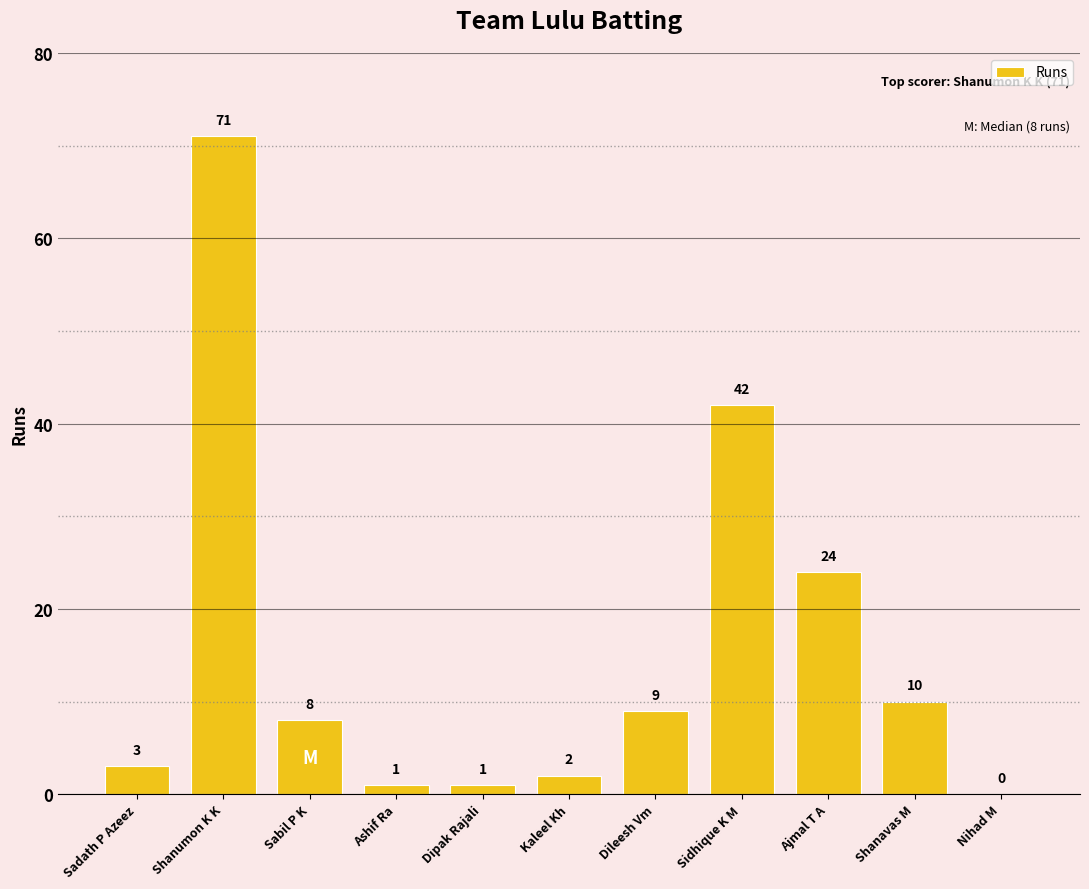

What value does the data have at Dileesh Vm?

9